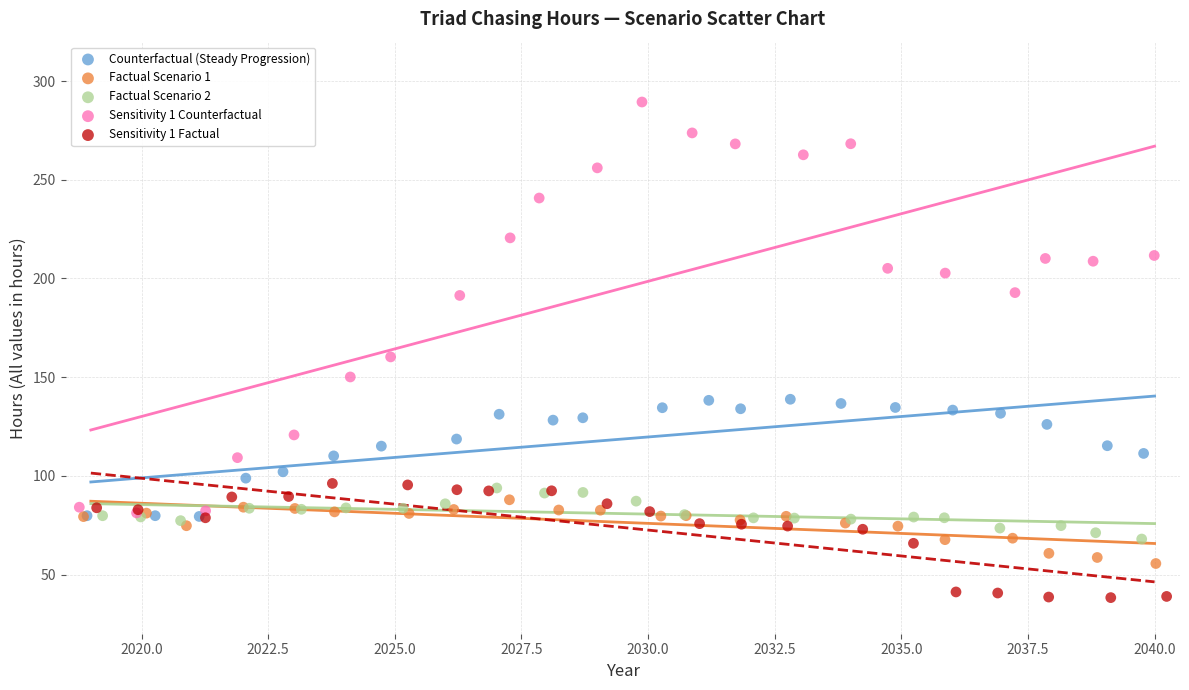

Which series has the widest spread of Y values?

Sensitivity 1 Counterfactual